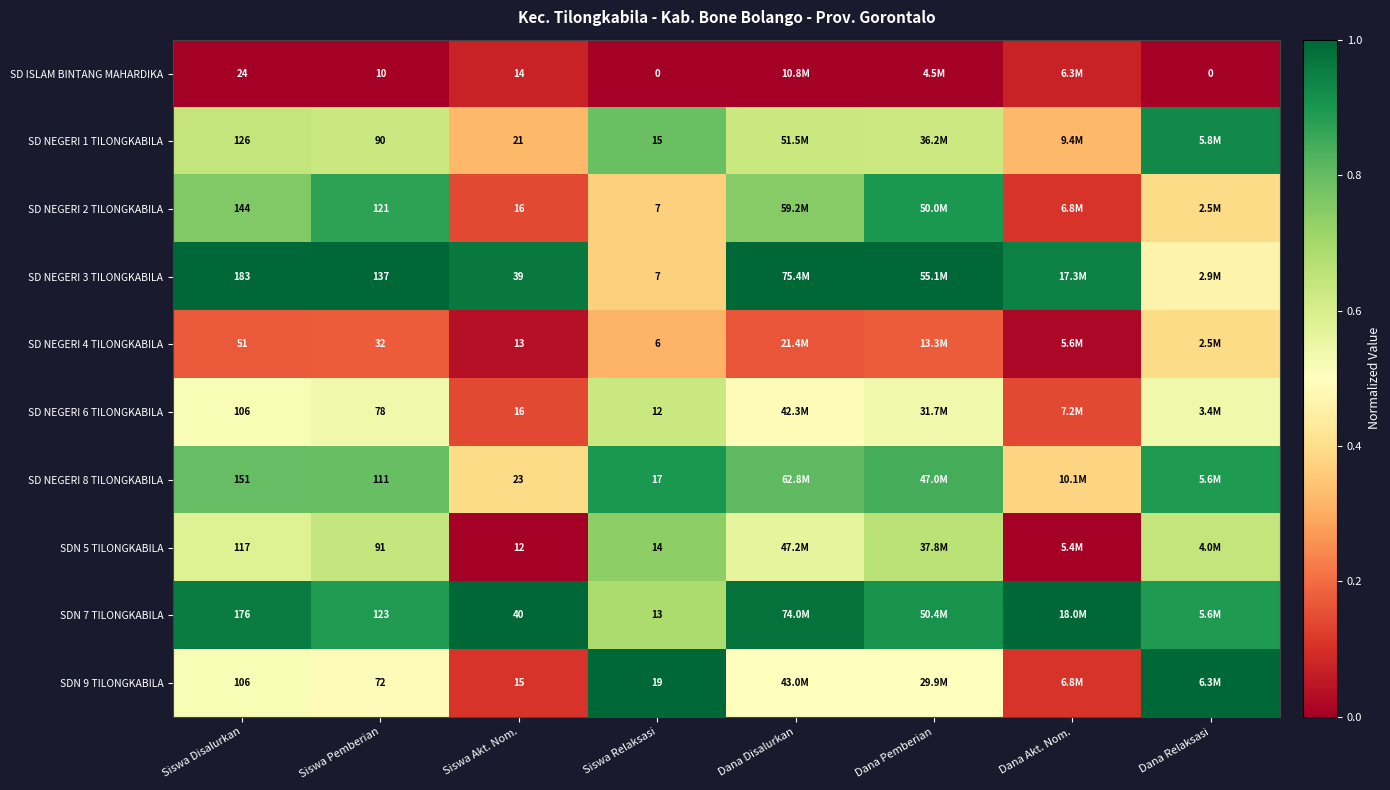

What is the sum of all SDN 7 TILONGKABILA values?

7.3